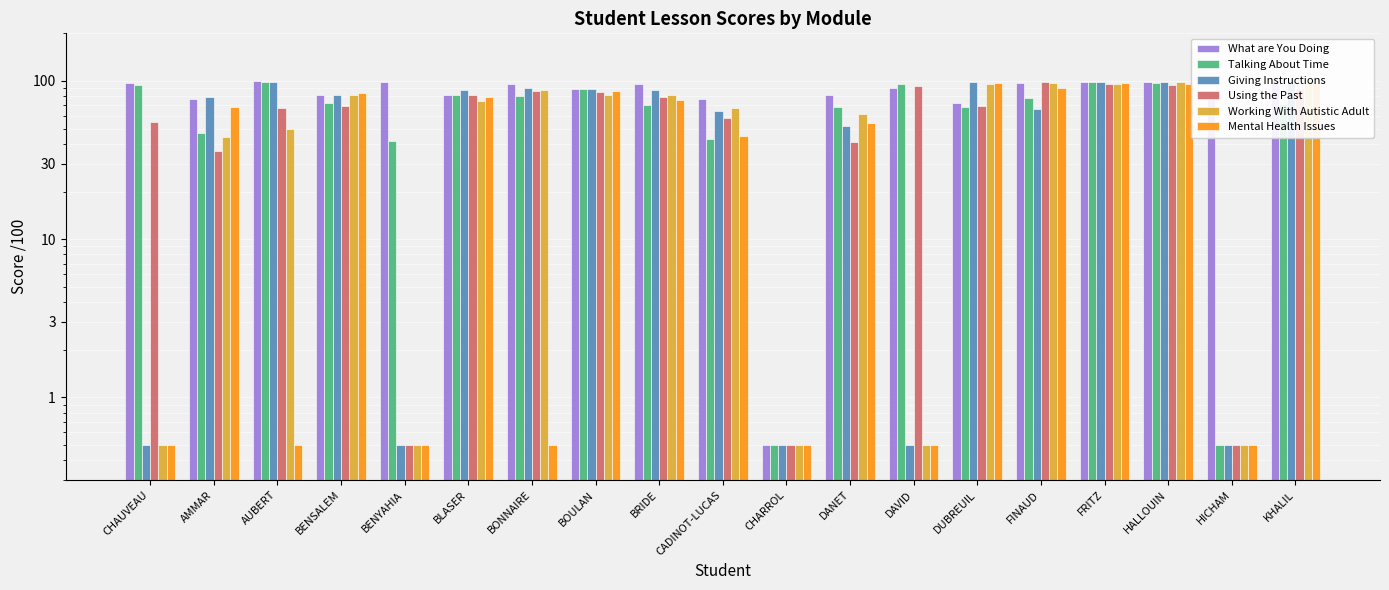

How many categories are shown in the chart?

19